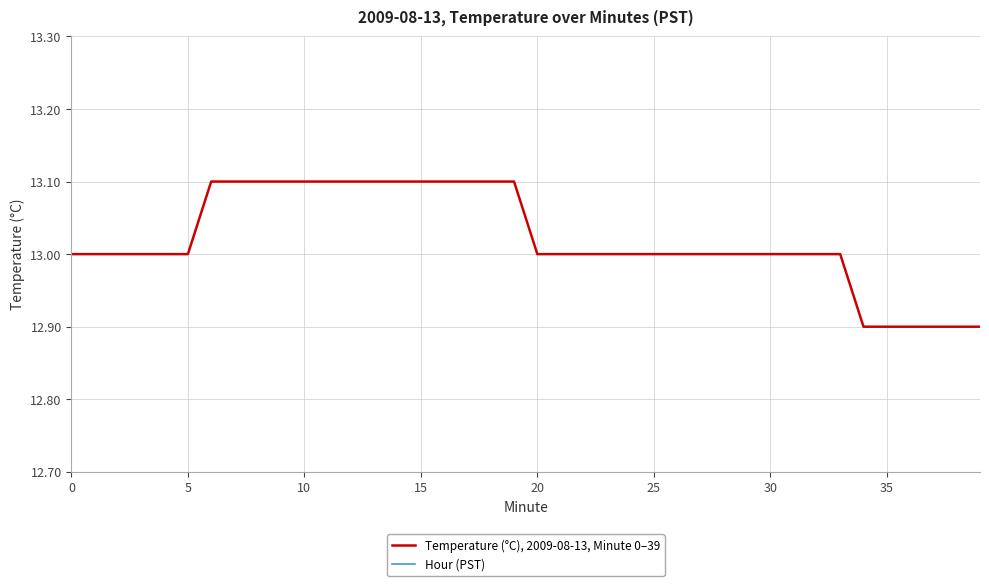

What are all the series names shown in the legend?

Temperature (°C), 2009-08-13, Minute 0–39, Hour (PST)